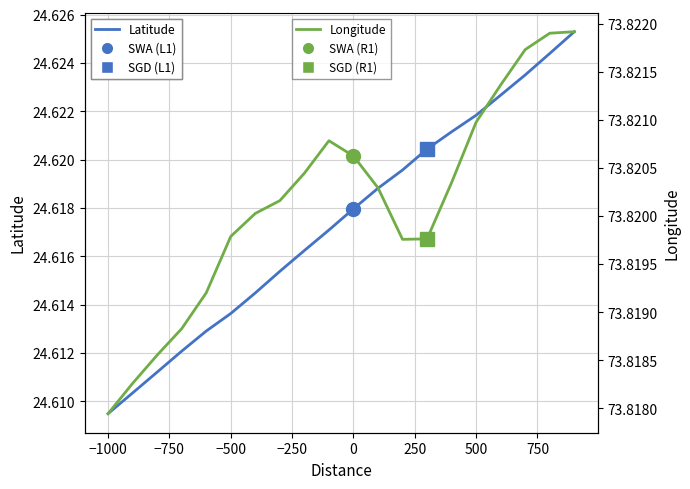

How many lines are shown in the chart?

2